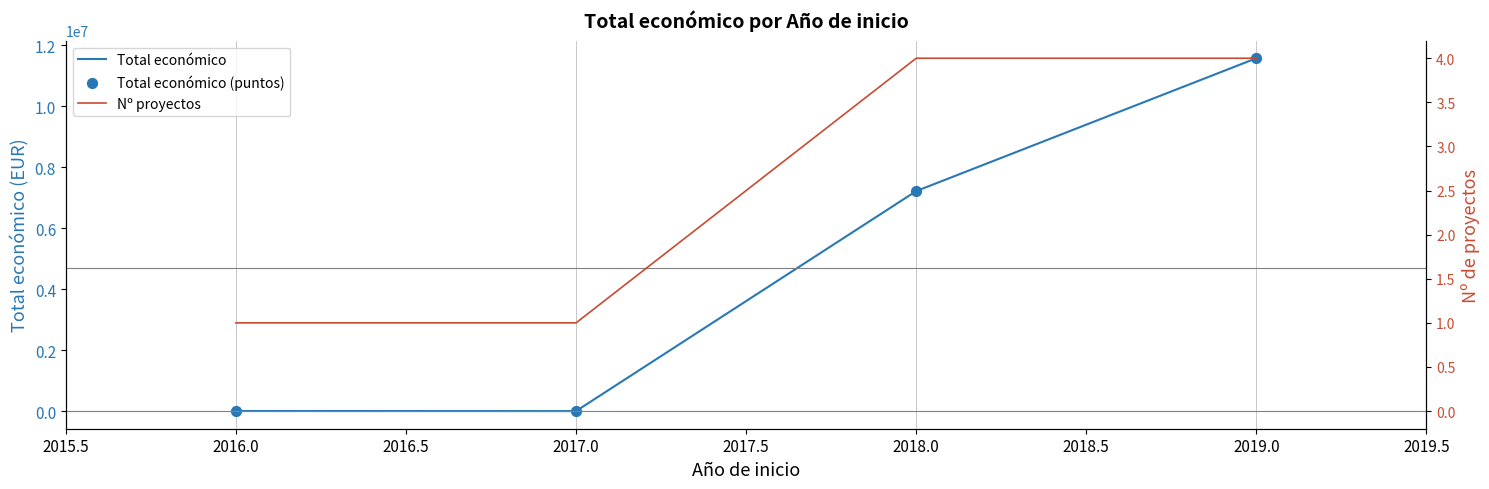

Which series reaches the minimum Y coordinate?

Nº proyectos